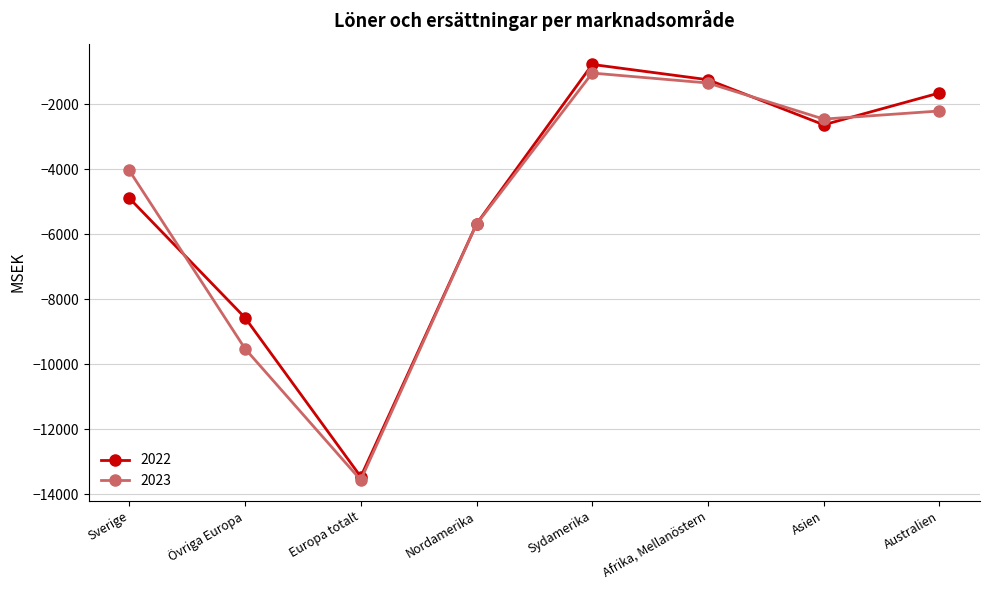

How many interior local peaks does the 2023 series have?

1